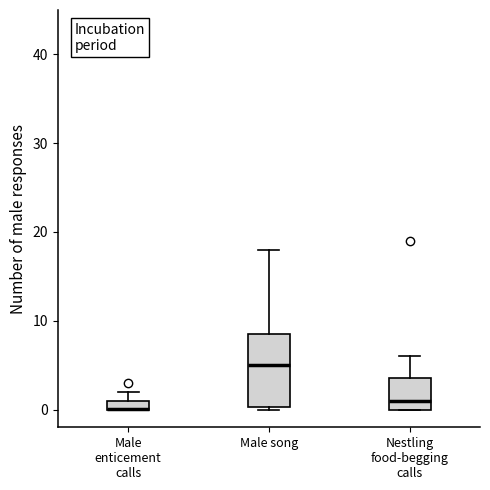

Where is the lower edge of the box for Nestling food-begging calls on the y-axis? The values are not printed on the chart, so give them approximately, as read against the axis.

0